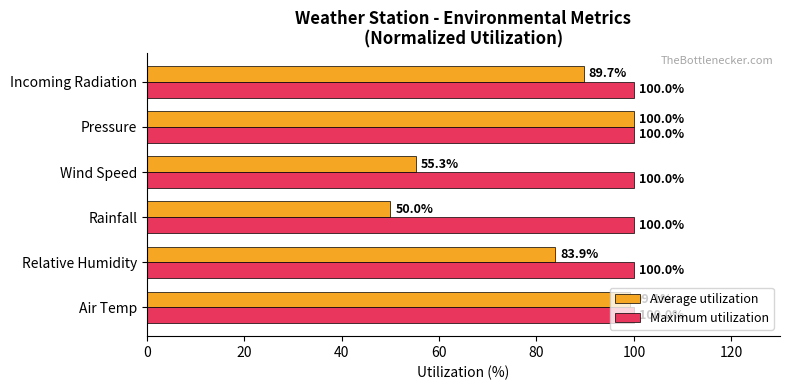

List the labels in order of Average utilization value, largest first.

Pressure, Air Temp, Incoming Radiation, Relative Humidity, Wind Speed, Rainfall